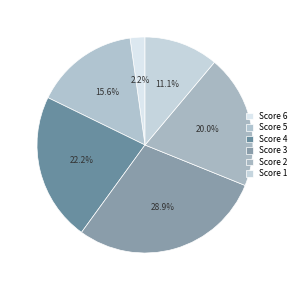

Is there any slice that represents more than half of the pie?

No